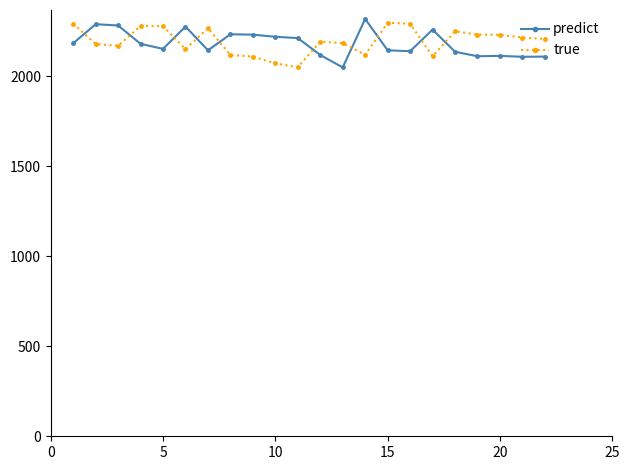

What is the highest value of the true series?

2298